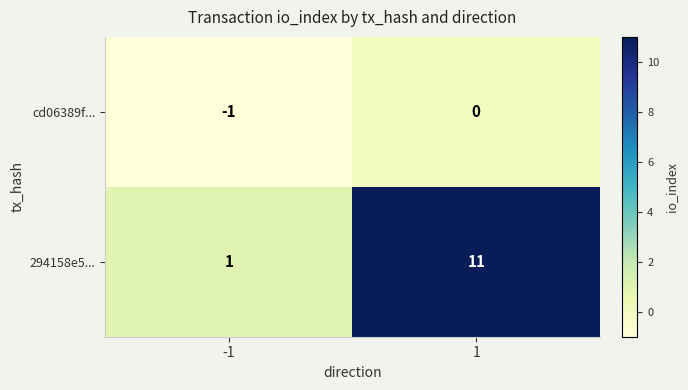

What is the sum of the 294158e5... values at 1 and -1?

12